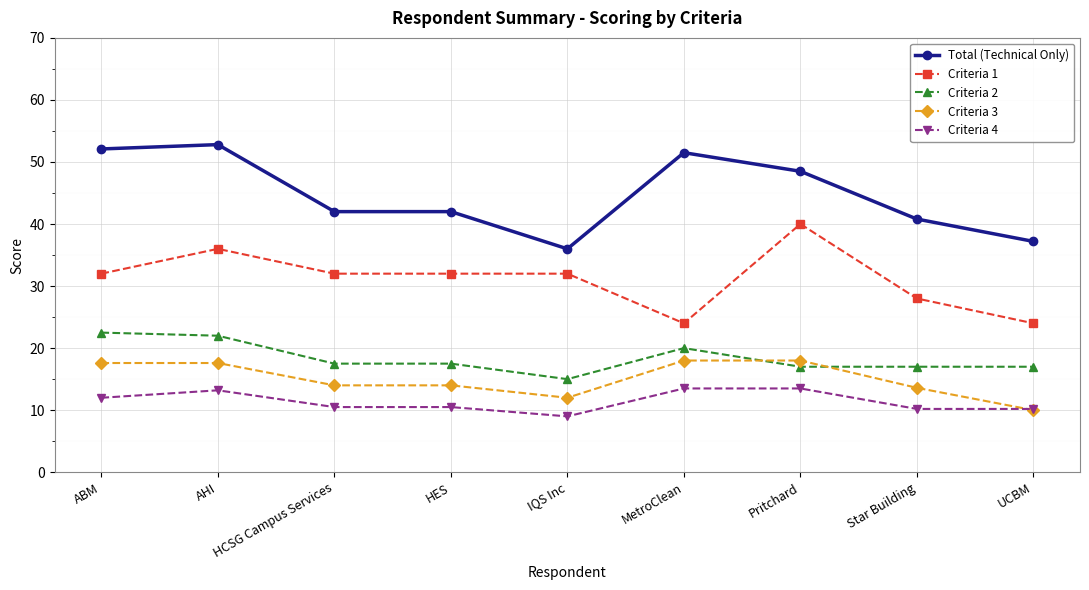

Reading right to left, what are all the values shown in this chart?

Total (Technical Only): UCBM=37.2	Star Building=40.8	Pritchard=48.5	MetroClean=51.5	IQS Inc=36.0	HES=42.0	HCSG Campus Services=42.0	AHI=52.8	ABM=52.1
Criteria 1: UCBM=24.0	Star Building=28.0	Pritchard=40.0	MetroClean=24.0	IQS Inc=32.0	HES=32.0	HCSG Campus Services=32.0	AHI=36.0	ABM=32.0
Criteria 2: UCBM=17.0	Star Building=17.0	Pritchard=17.0	MetroClean=20.0	IQS Inc=15.0	HES=17.5	HCSG Campus Services=17.5	AHI=22.0	ABM=22.5
Criteria 3: UCBM=10.0	Star Building=13.6	Pritchard=18.0	MetroClean=18.0	IQS Inc=12.0	HES=14.0	HCSG Campus Services=14.0	AHI=17.6	ABM=17.6
Criteria 4: UCBM=10.2	Star Building=10.2	Pritchard=13.5	MetroClean=13.5	IQS Inc=9.0	HES=10.5	HCSG Campus Services=10.5	AHI=13.2	ABM=12.0